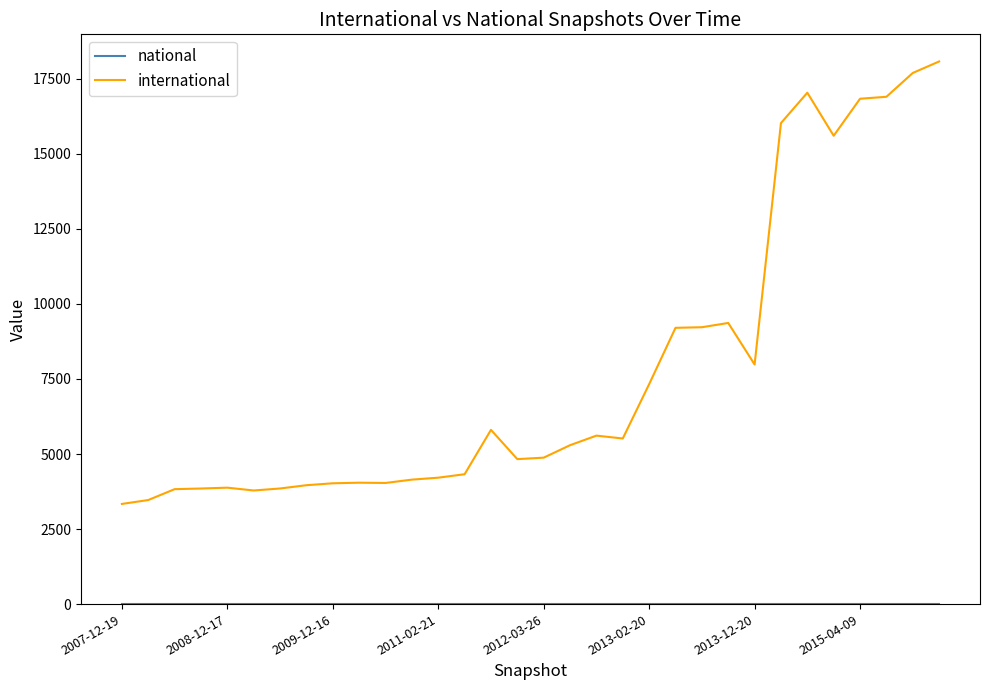

Count the number of data series in this chart.

2